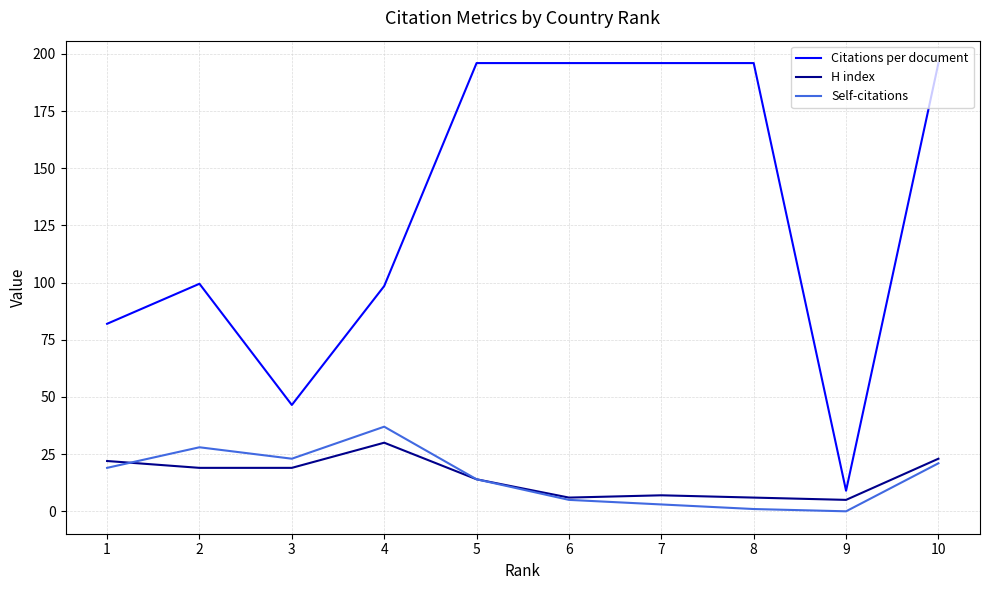

The value of H index at 7 is 7.0. True or false?

True